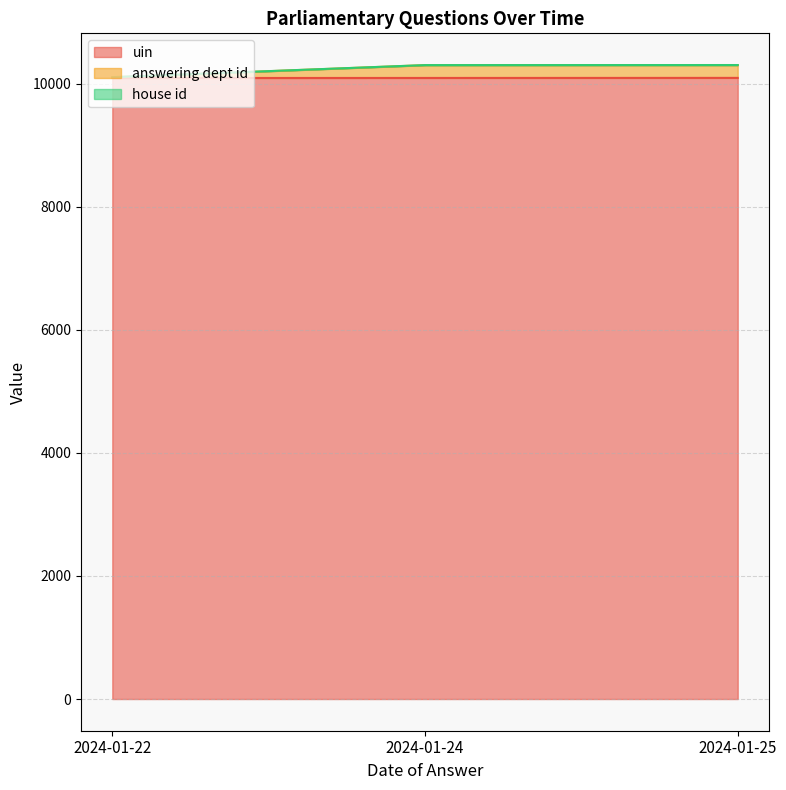

True or false: answering dept id has a value of 16577 at 2024-01-22.

False